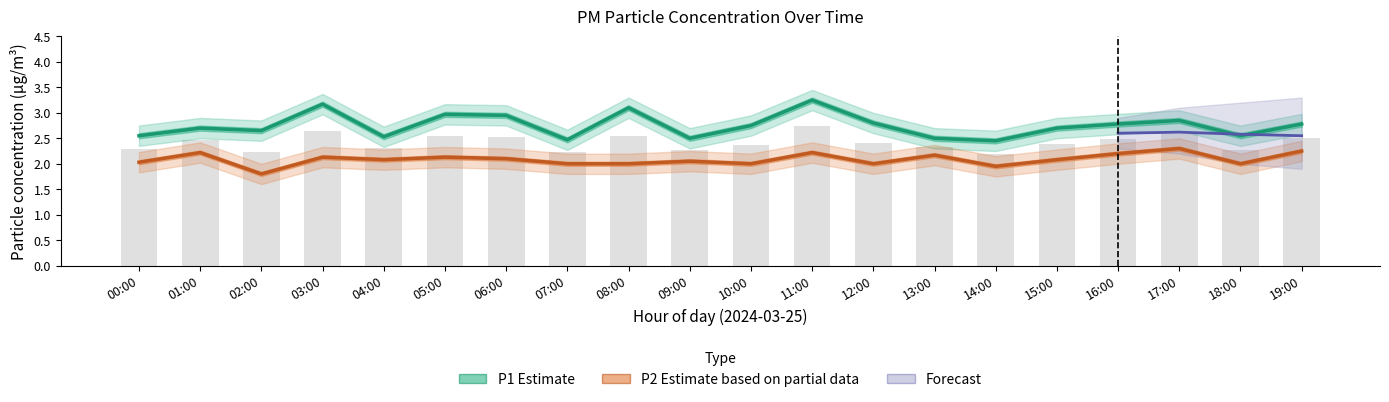

Where is P1 nearest to the value 2?

14:00